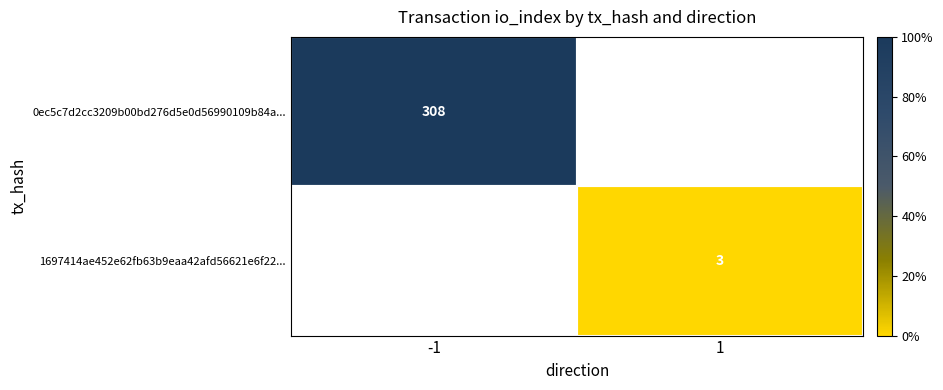

How many series are shown in this chart?

2